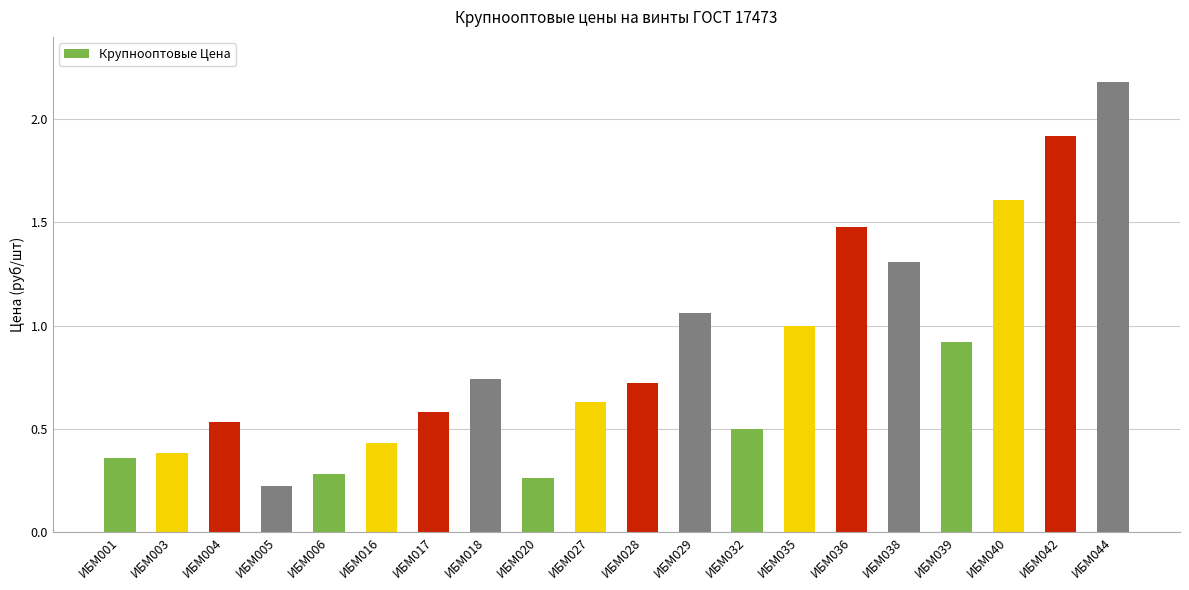

List the labels in order of value, largest first.

ИБМ044, ИБМ042, ИБМ040, ИБМ036, ИБМ038, ИБМ029, ИБМ035, ИБМ039, ИБМ018, ИБМ028, ИБМ027, ИБМ017, ИБМ004, ИБМ032, ИБМ016, ИБМ003, ИБМ001, ИБМ006, ИБМ020, ИБМ005